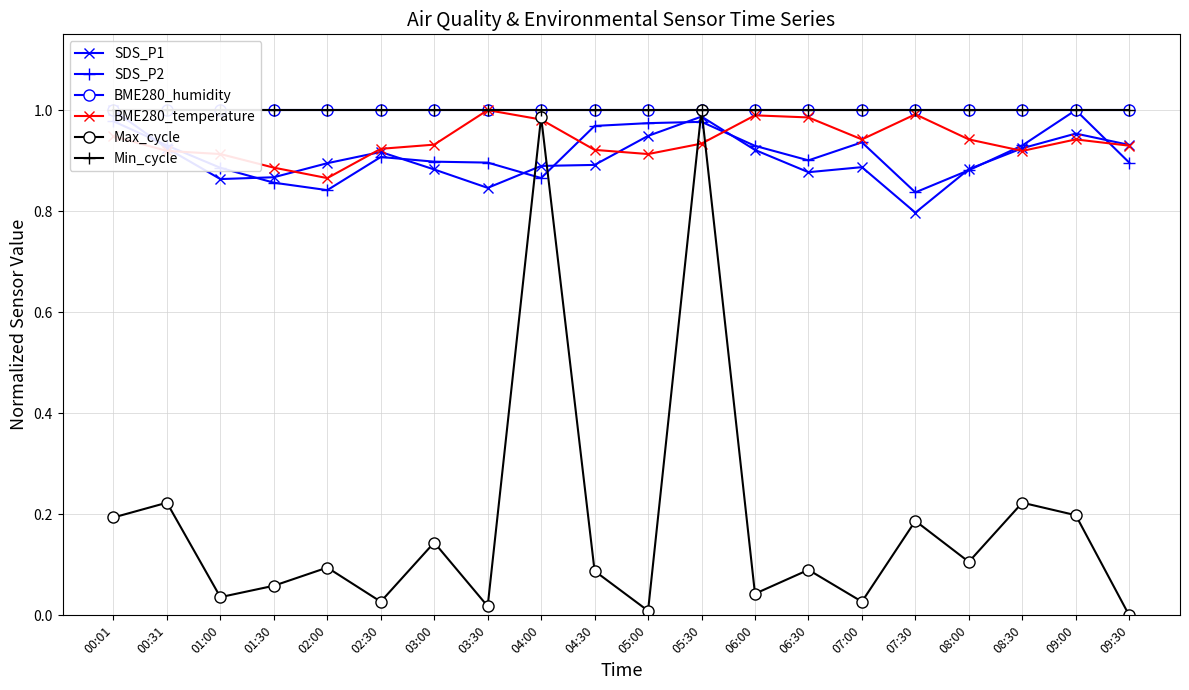

True or false: Min_cycle has more than 0 interior local peaks.

False